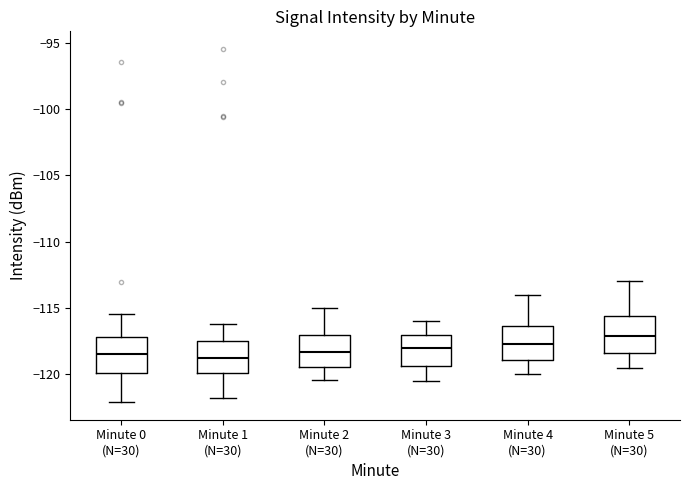

Which box's median line is the highest?

Minute 5 (N=30)